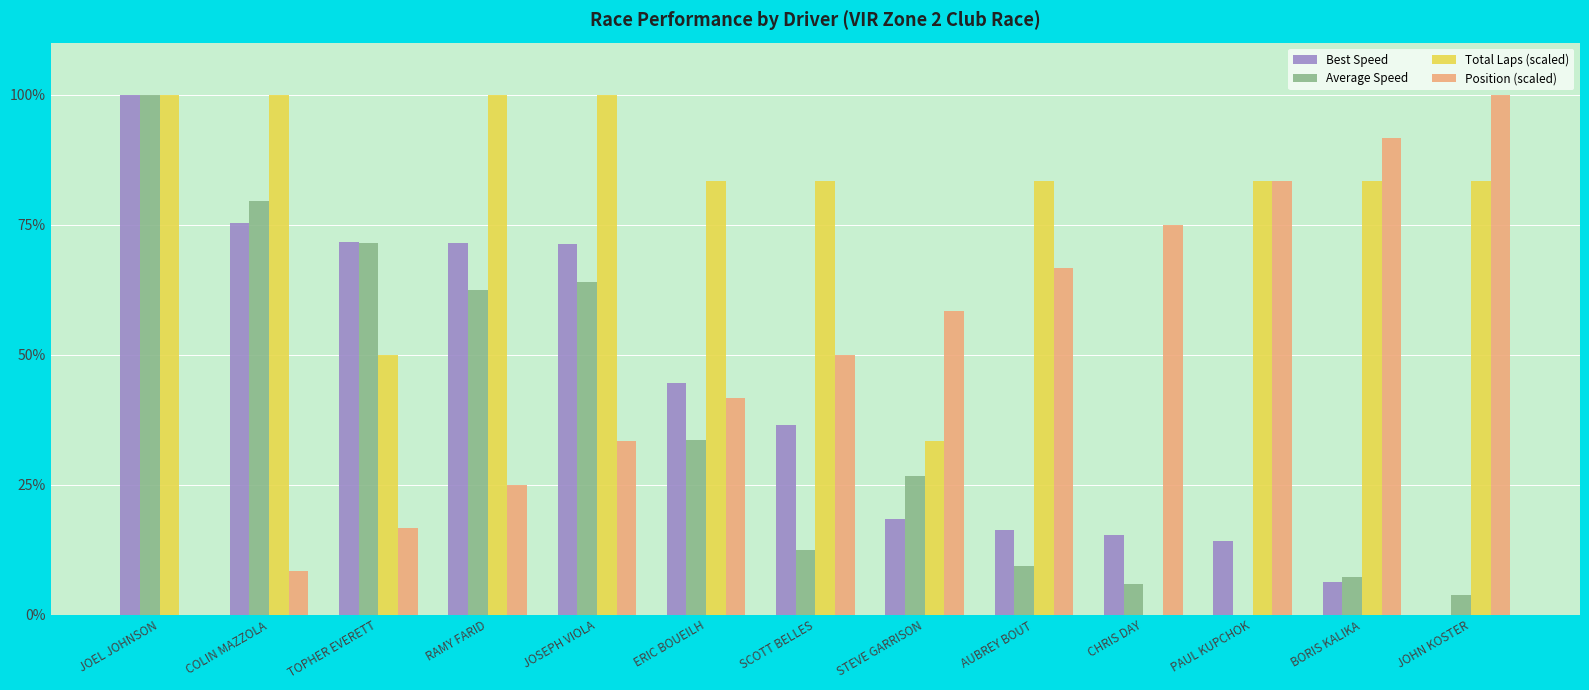

Which series changed the most between TOPHER EVERETT and BORIS KALIKA?

Position (scaled)